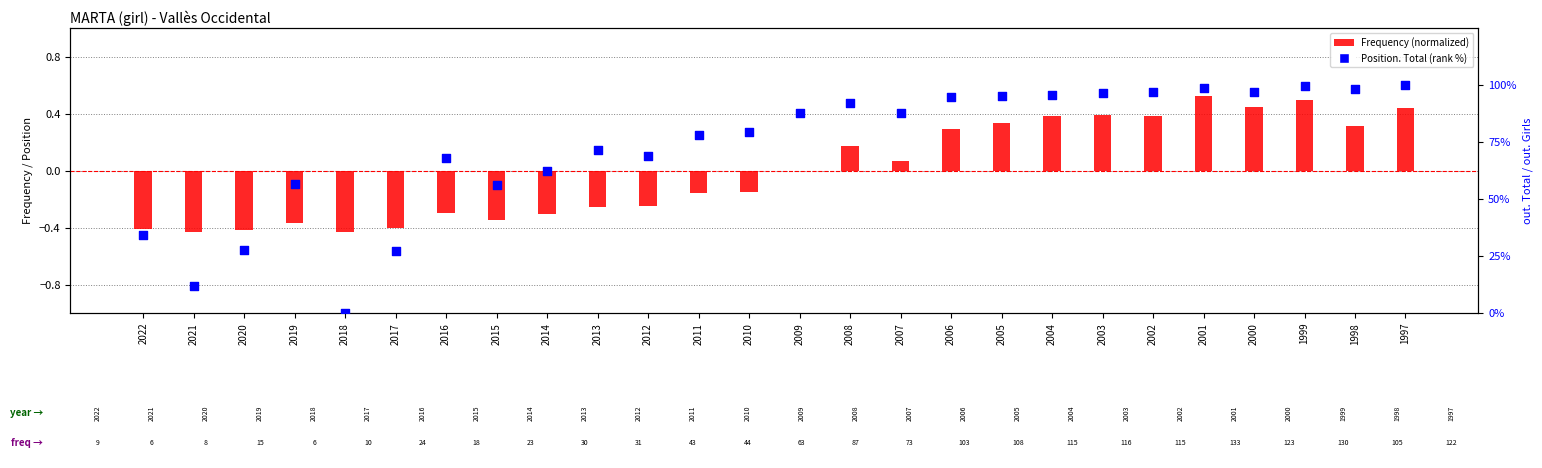

Which series reaches the minimum Y coordinate?

Frequency (normalized)